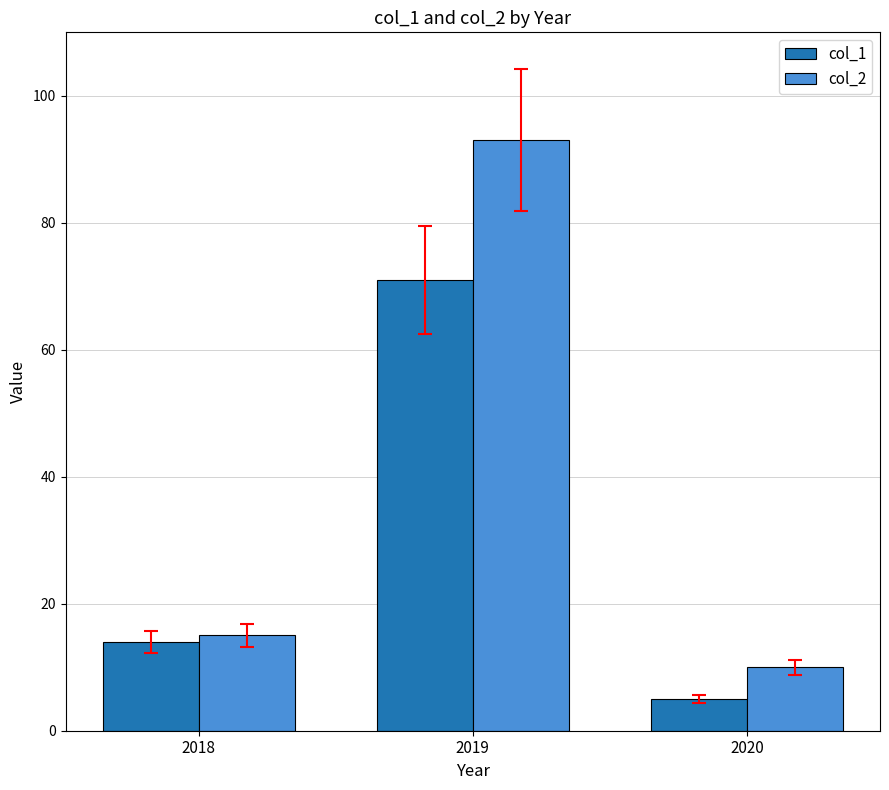

Which label corresponds to the smallest value in the chart?

2020